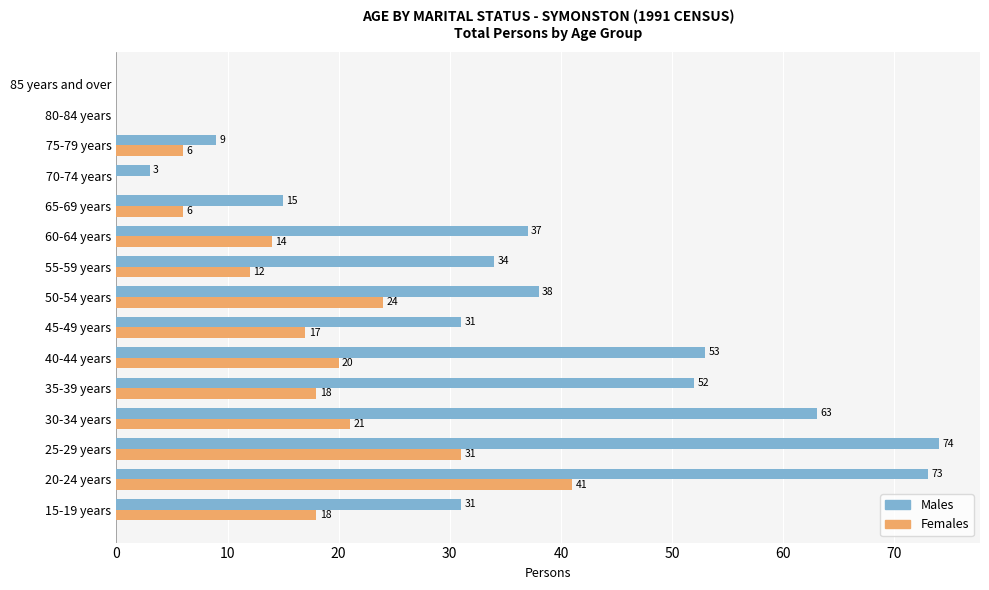

At which label is Females closest to 20?

40-44 years